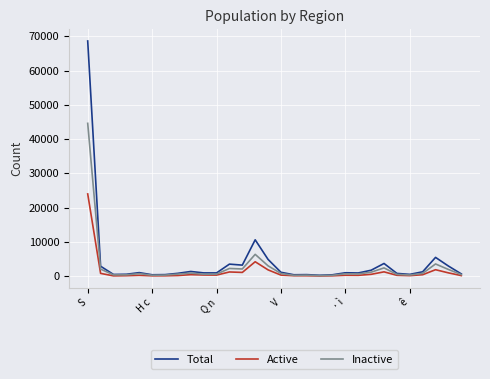

Which series has the largest range (max minus min)?

Total